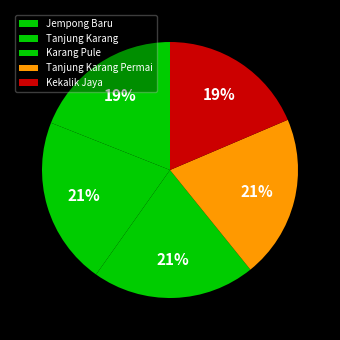

To the nearest percent, what portion does Tanjung Karang Permai represent?

21%